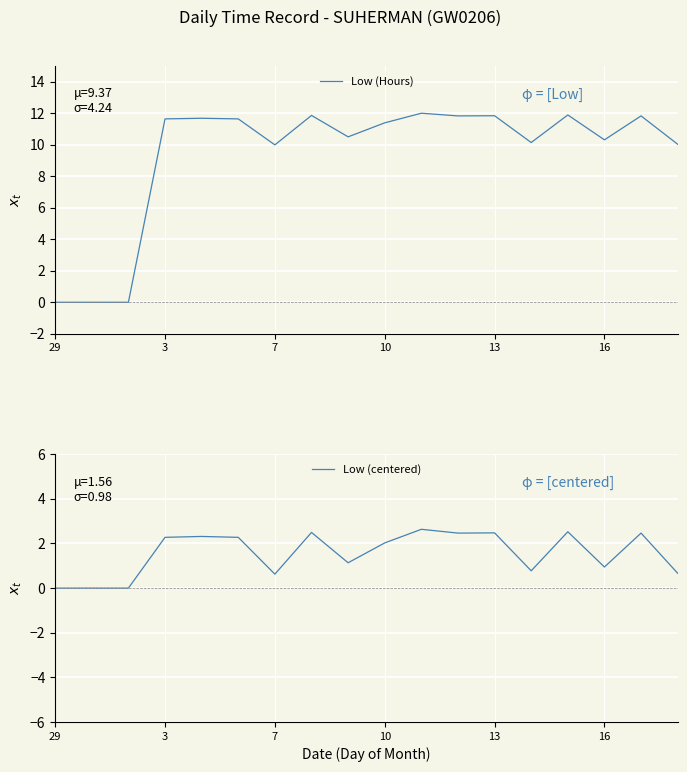

The value of Low (Hours) at 13 is 11.8. True or false?

True